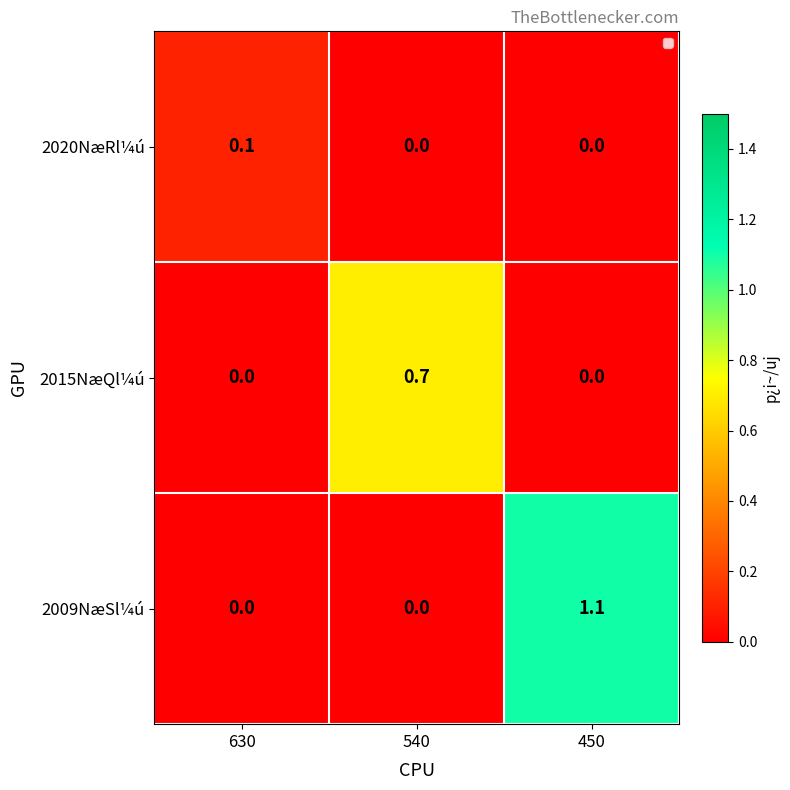

What is the sum of the 2009NæSl¼ú values at 450 and 540?

1.1